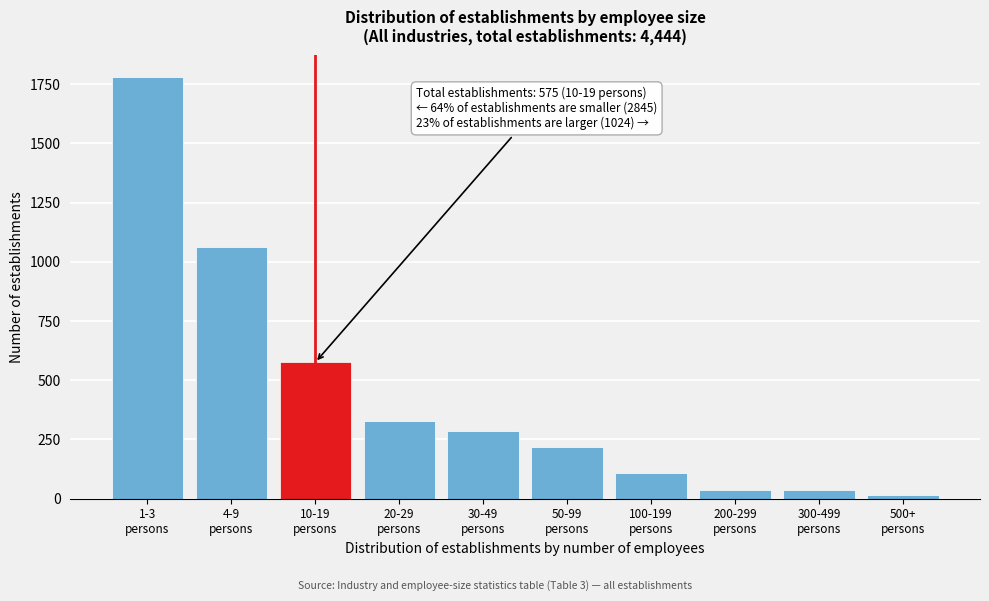

What is the greatest value displayed?

1782